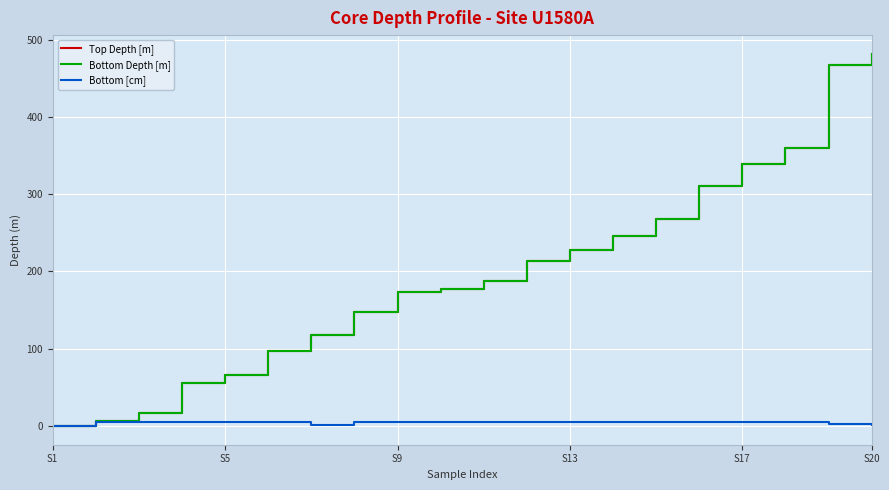

What is the sum of all Bottom Depth [m] values?

3958.8